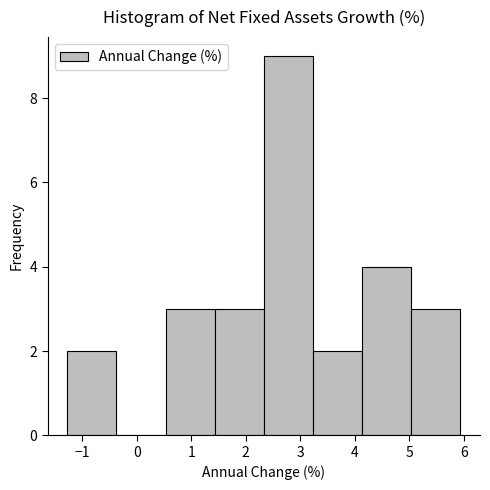

Which range on the x-axis has the tallest bar?

2.3 to 3.2